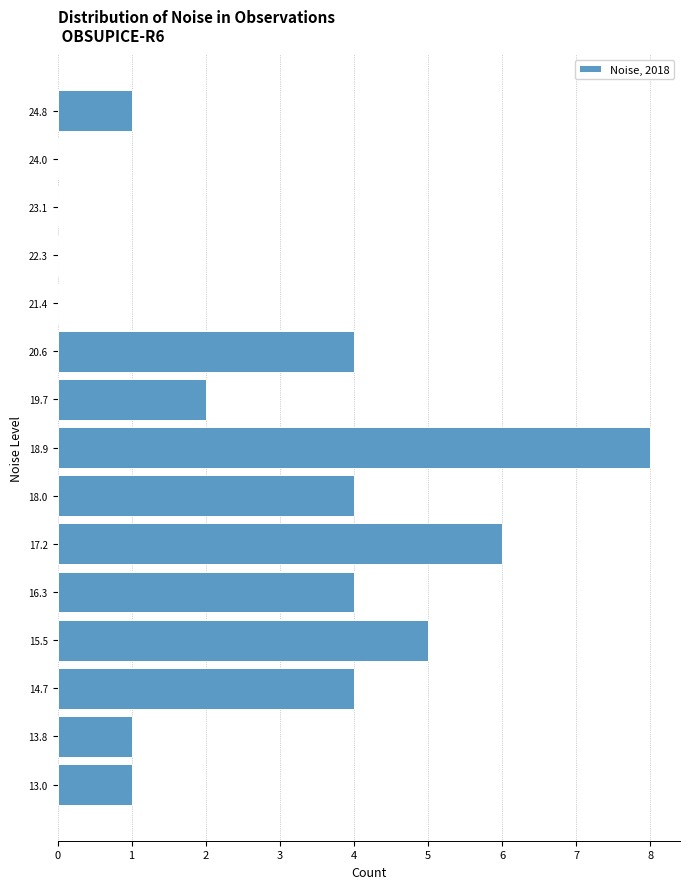

What is the length of the bar covering 14.2 to 15.1 on the y-axis? Neither the bar edges nor the lengths are printed on the chart, so give them approximately, as read against the axes.

4